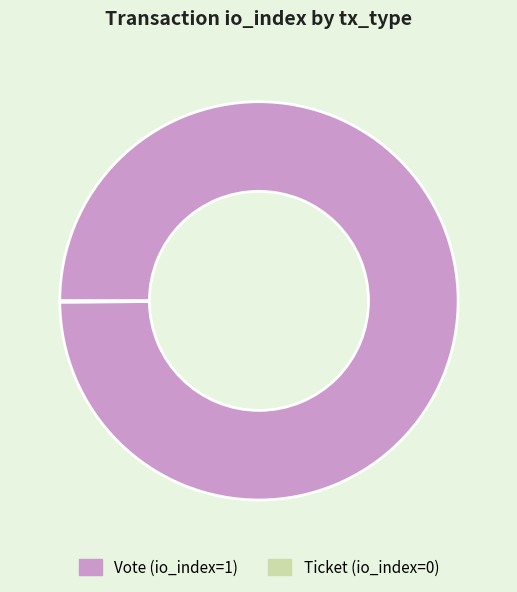

Does any single category account for the majority?

Yes